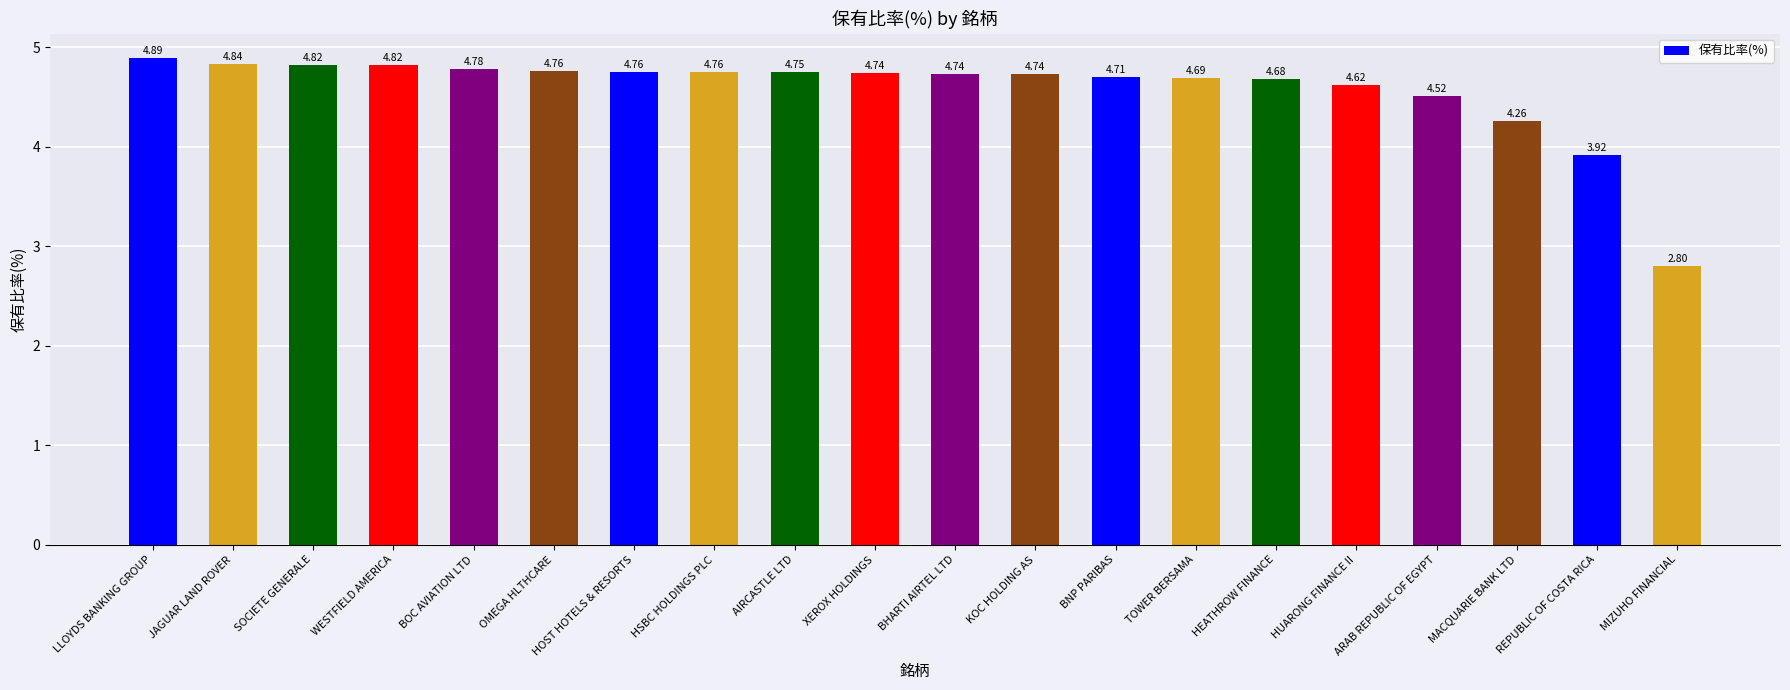

What is the sum of the values at HSBC HOLDINGS PLC and MIZUHO FINANCIAL?

7.6